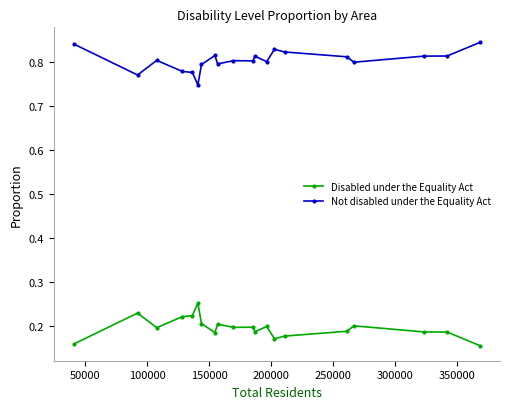

Count the Not disabled under the Equality Act values in the range 0 to 1.

20